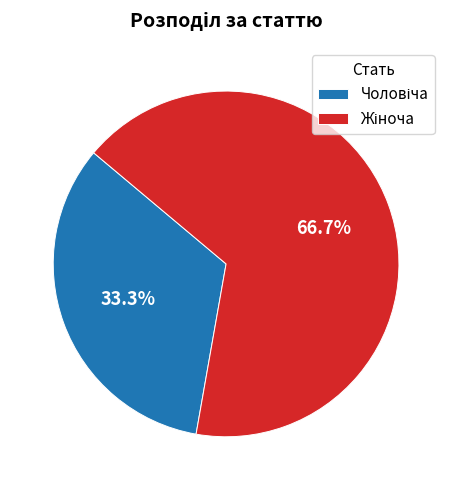

Does any single category account for the majority?

Yes